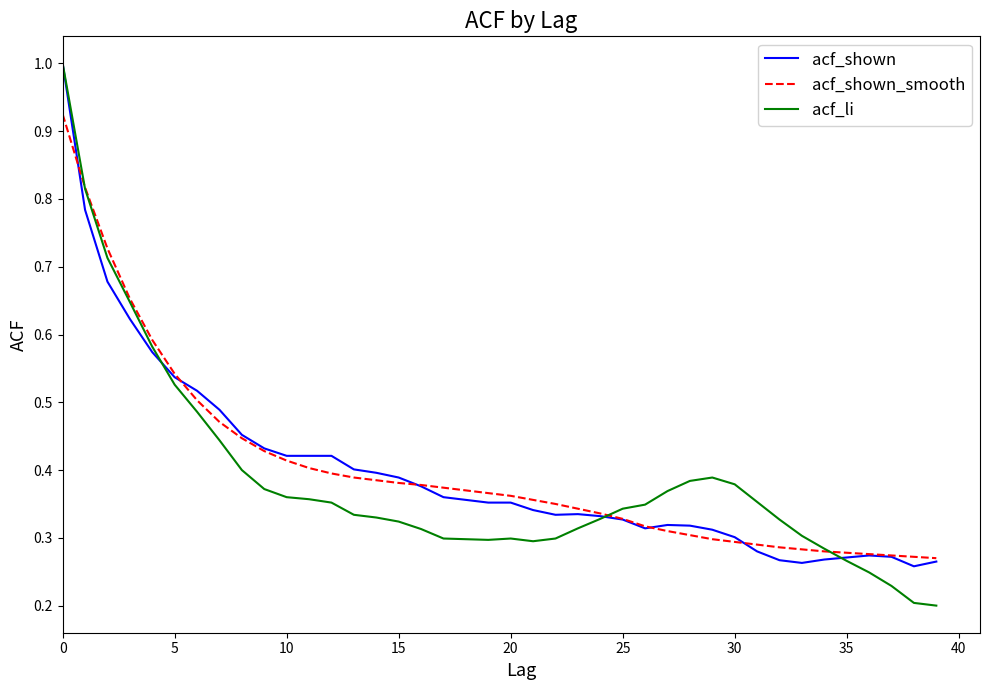

What is the maximum value shown in the chart?

1.0